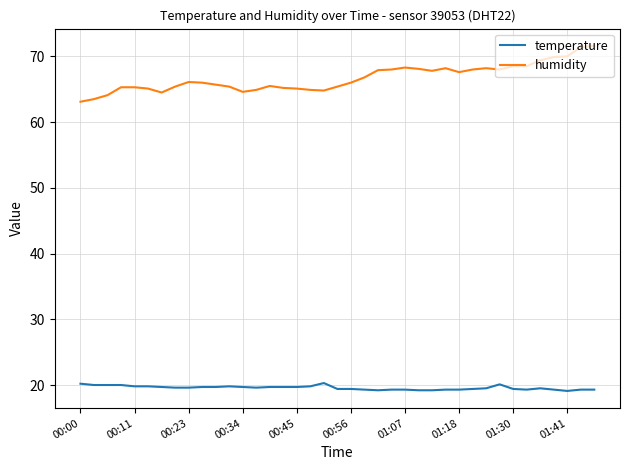

Which series has the largest range (max minus min)?

humidity